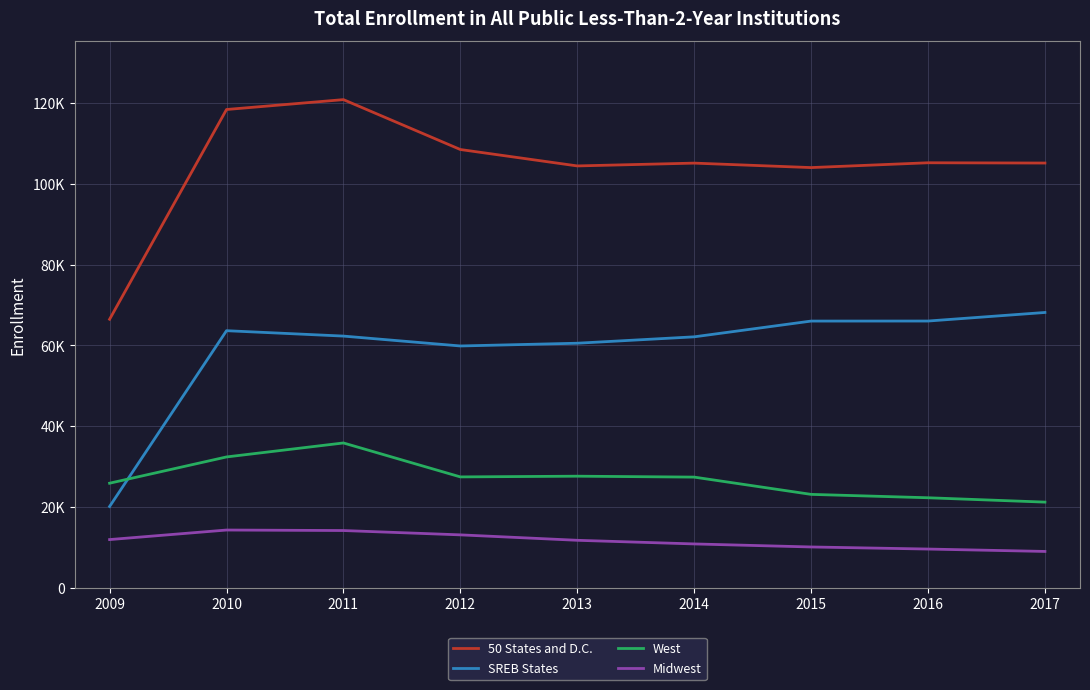

Reading right to left, list all the values displayed in this chart.

50 States and D.C.: 105152	105220	104028	105134	104438	108501	120853	118408	66477
SREB States: 68157	66036	66026	62126	60543	59863	62309	63644	20121
West: 21204	22283	23121	27396	27622	27446	35850	32389	25884
Midwest: 8993	9585	10100	10852	11752	13097	14168	14293	11931